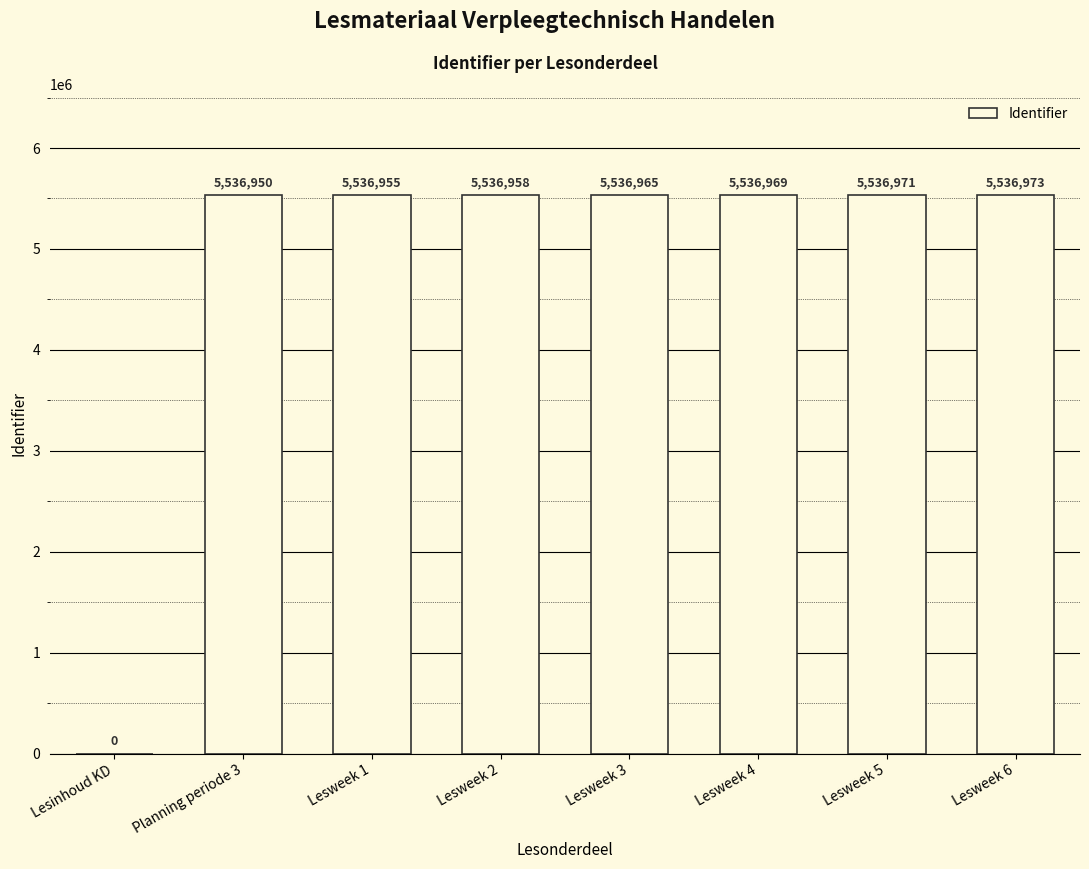

Reading left to right, what are all the values shown in this chart?

0	5536950	5536955	5536958	5536965	5536969	5536971	5536973